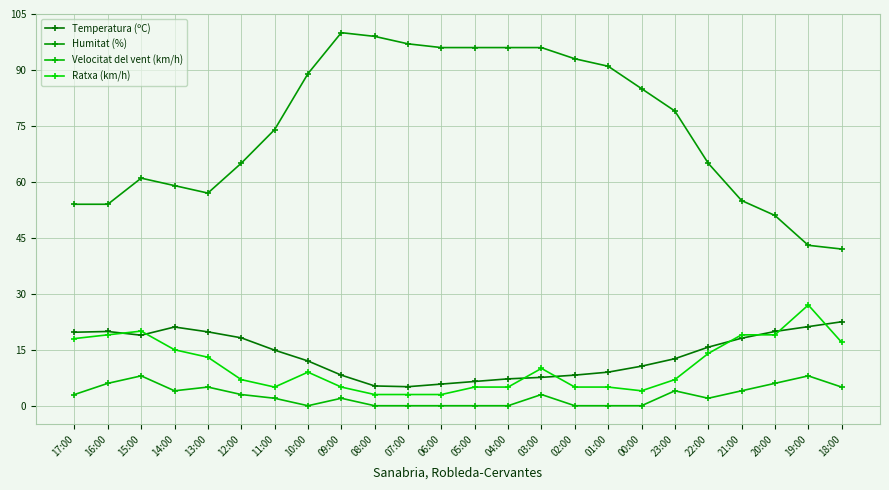

What is the sum of all Ratxa (km/h) values?

257.0